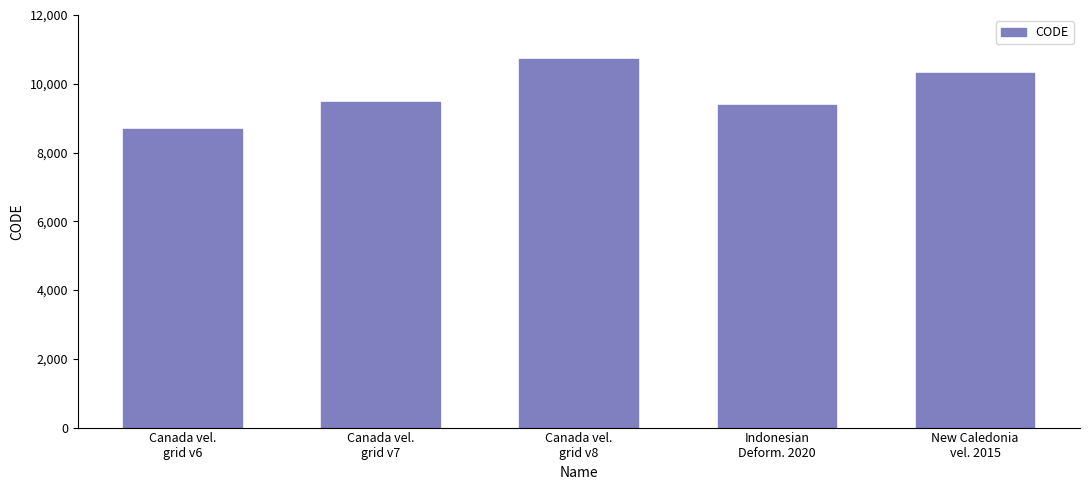

The value at New Caledonia
vel. 2015 is 10323. True or false?

True